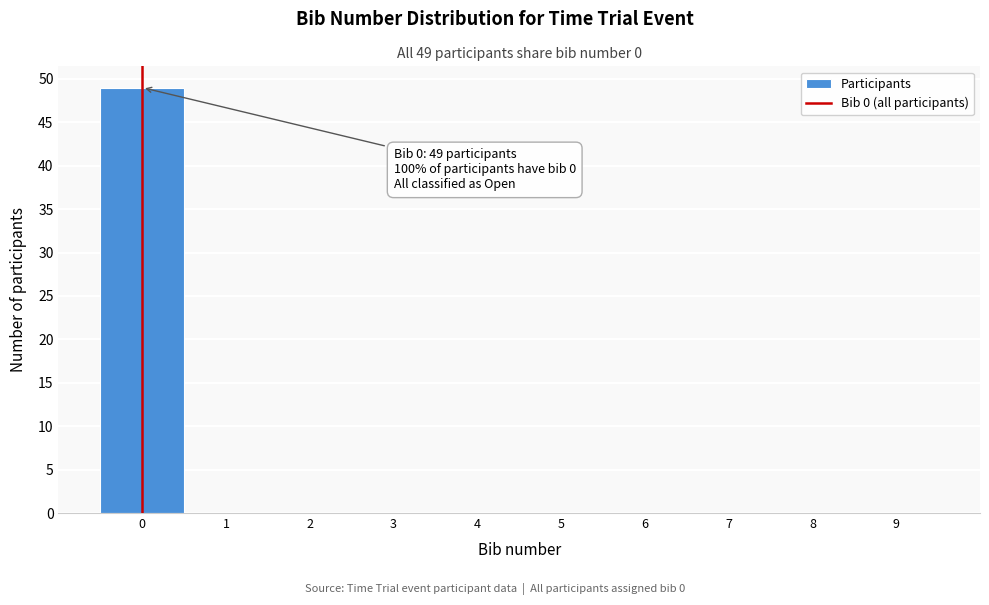

Over which range of the x-axis is the bar tallest?

-0.5 to 0.5